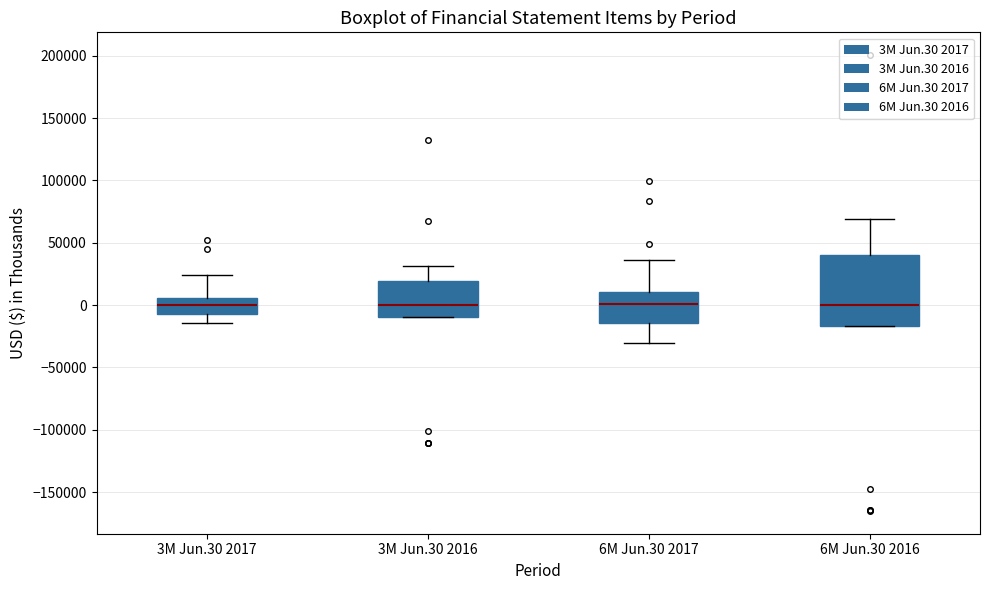

Where does the upper whisker of the box for 3M Jun.30 2017 end on the y-axis? The values are not printed on the chart, so give them approximately, as read against the axis.

25000